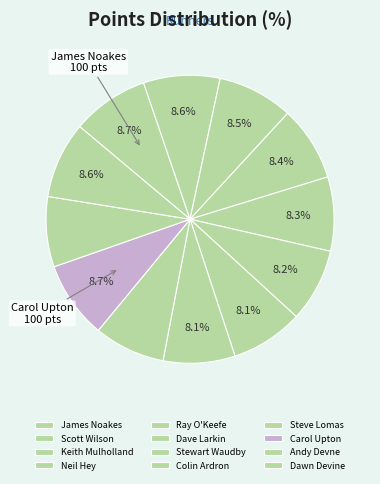

How many segments does this pie chart have?

12